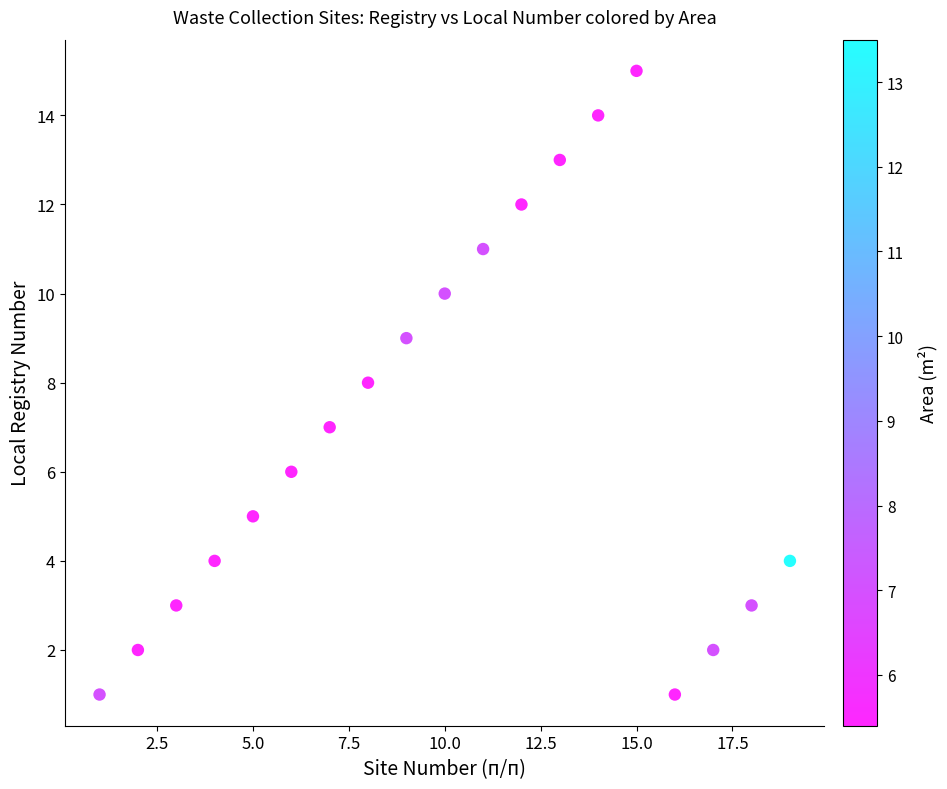

What is the range of Y values (max minus min)?

14